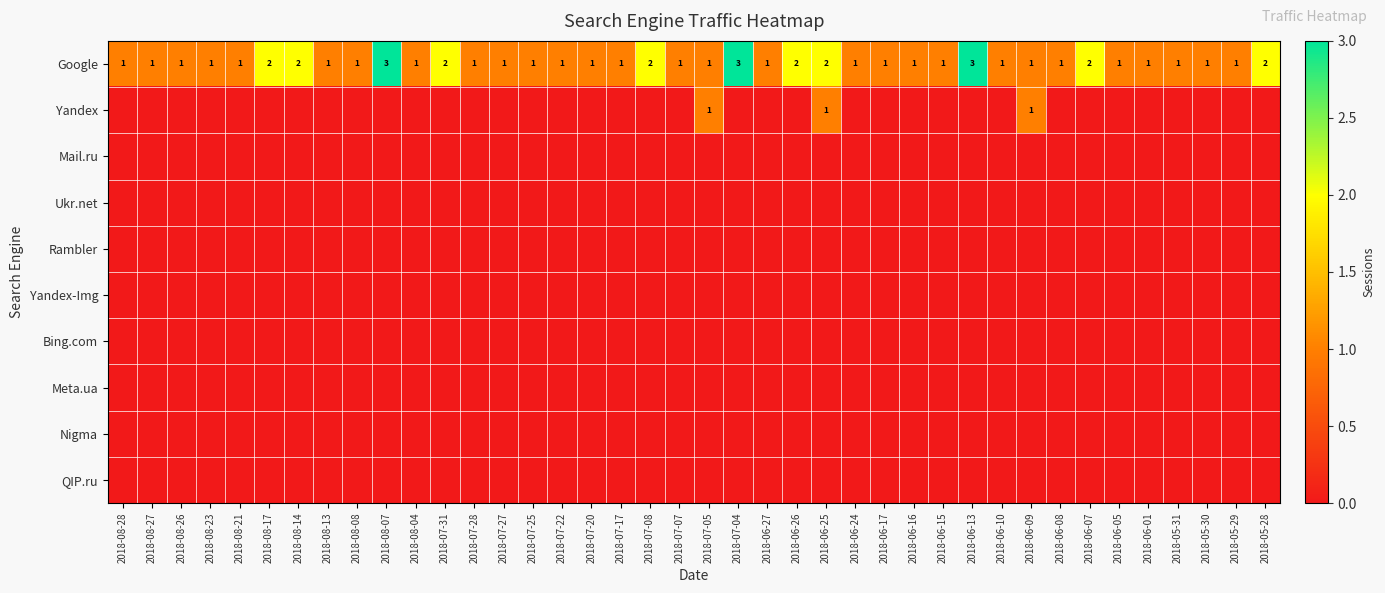

True or false: Meta.ua has a value of 0 at 2018-06-25.

True